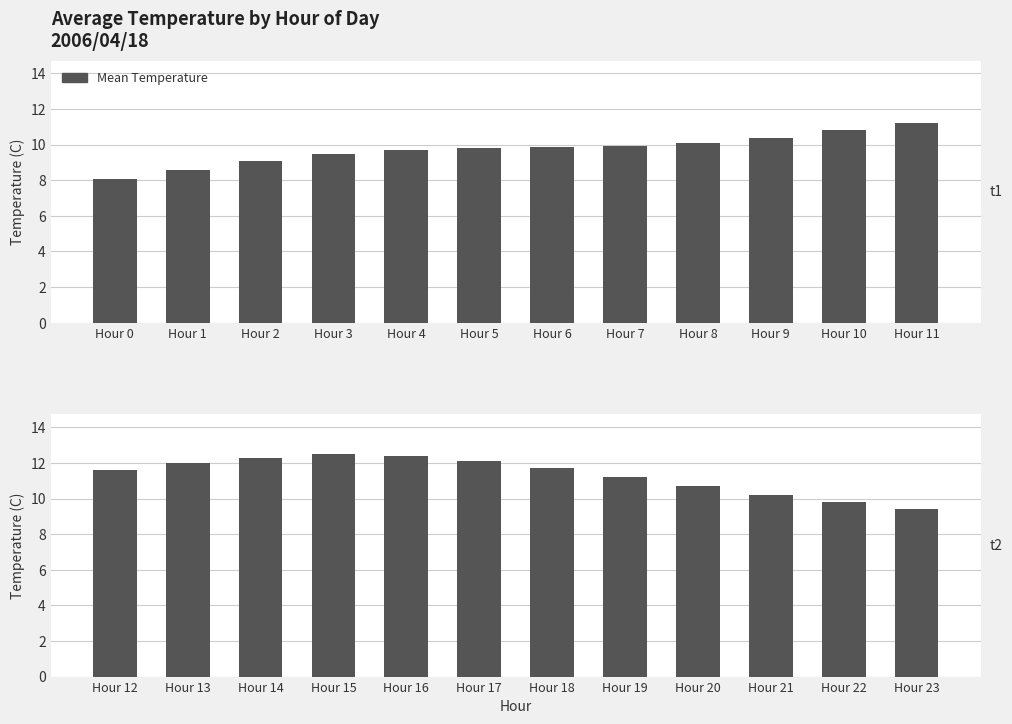

How many data points does each series have?

12